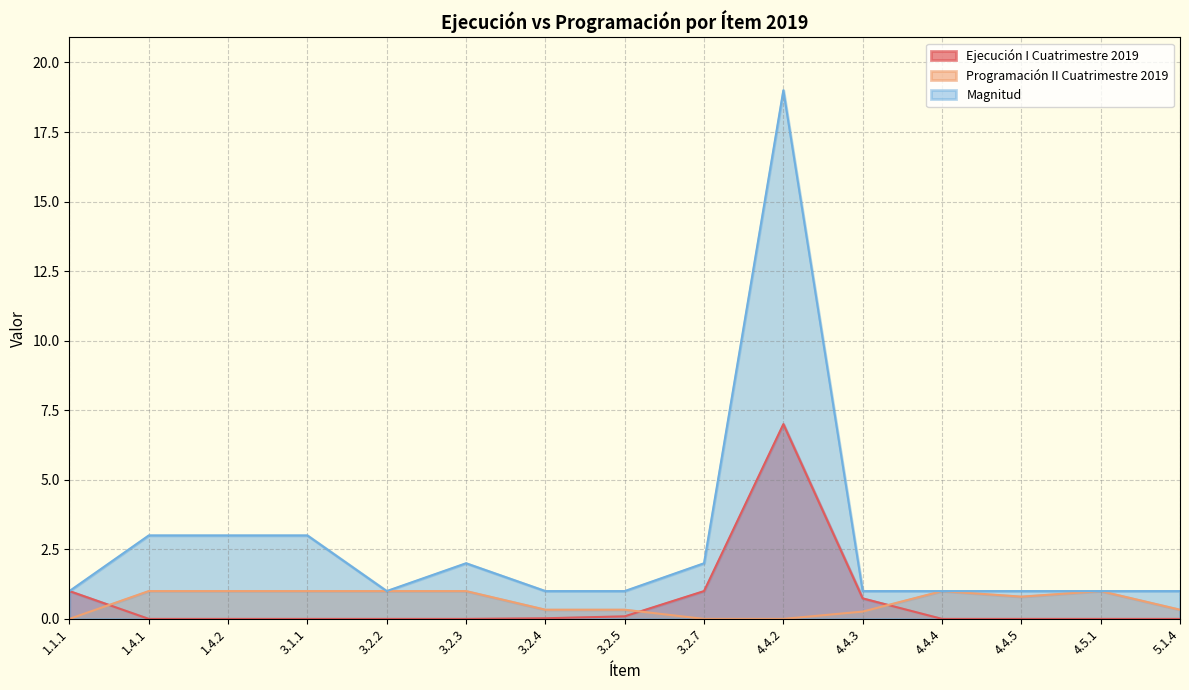

True or false: Magnitud has a value of 1.0 at 5.1.4.

True